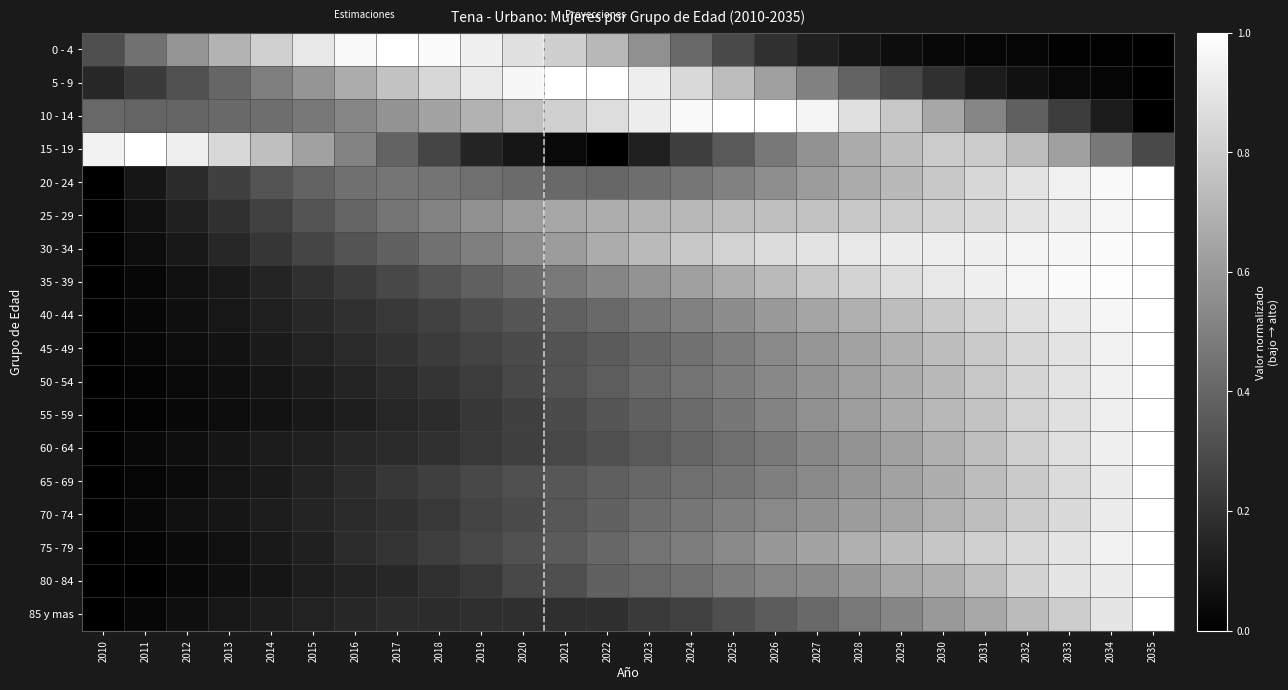

Which series changed the most between 2025 and 2032?

5 - 9